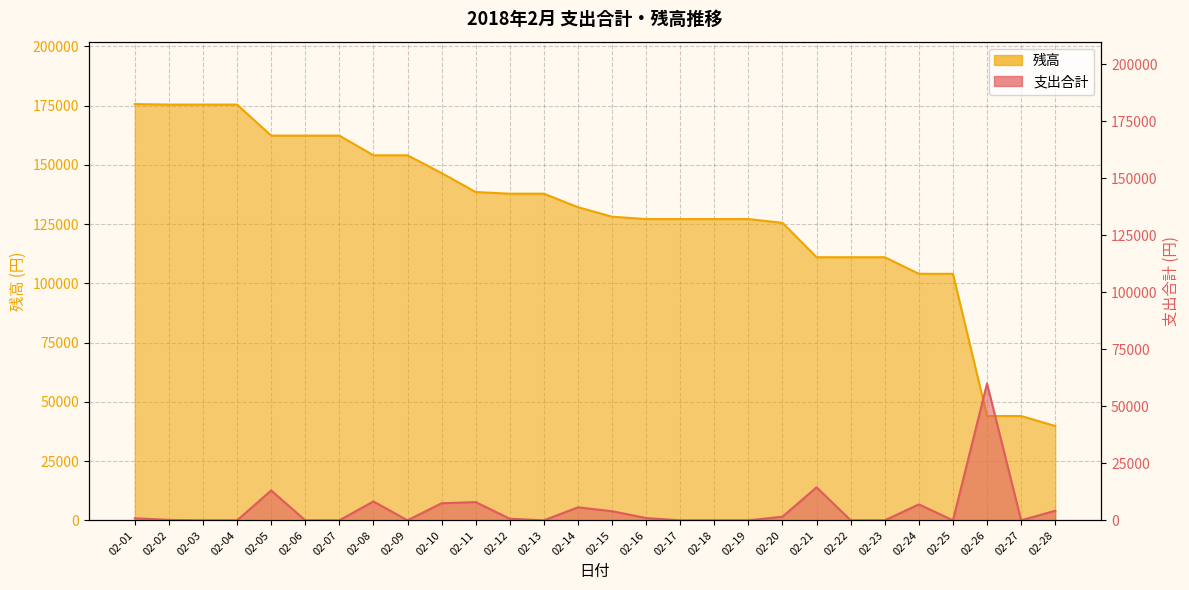

True or false: 支出合計 has a value of 23748 at 02-04.

False